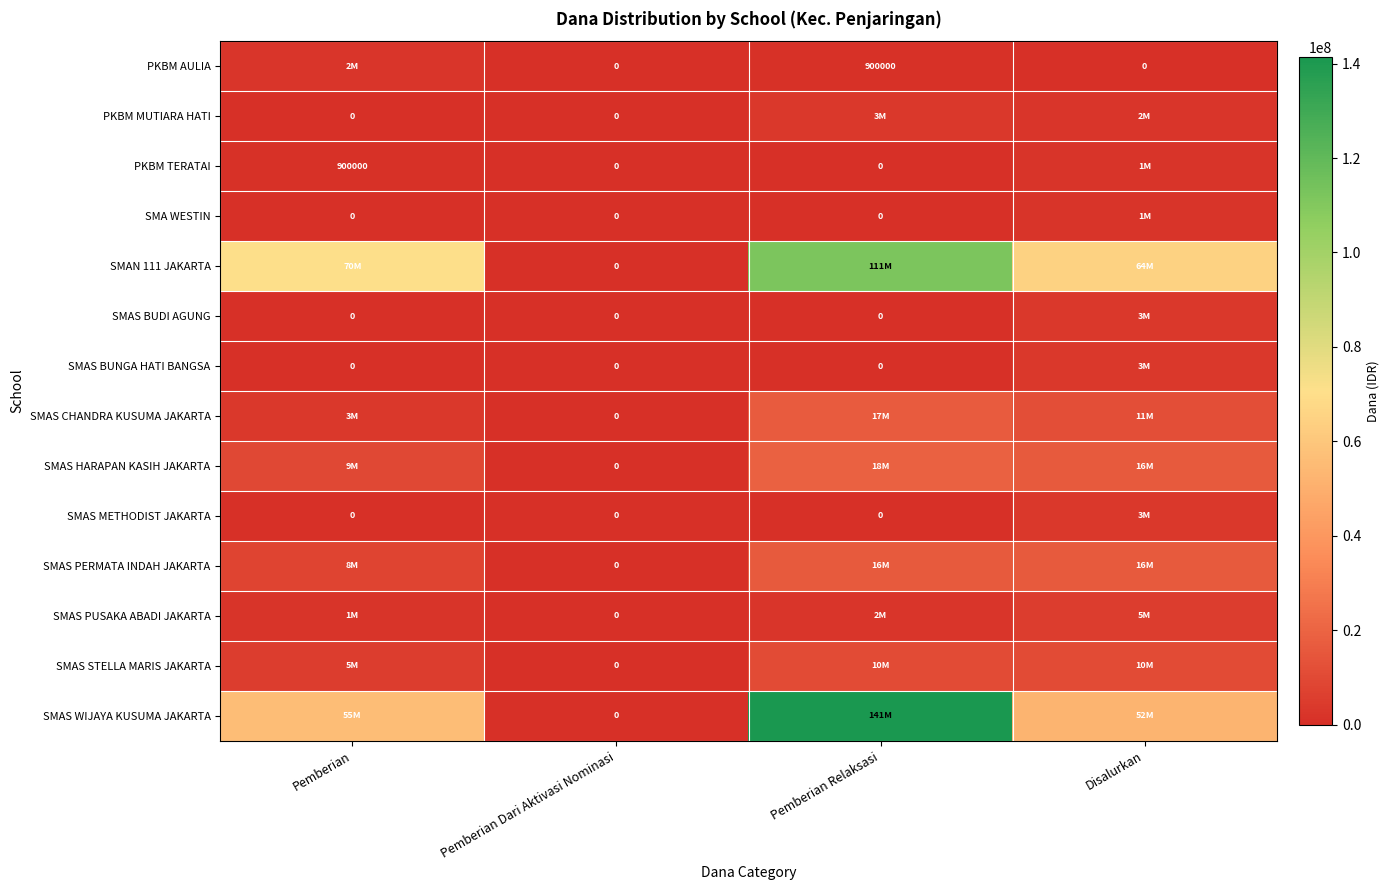

At how many categories does at least one series exceed 65644094?

2